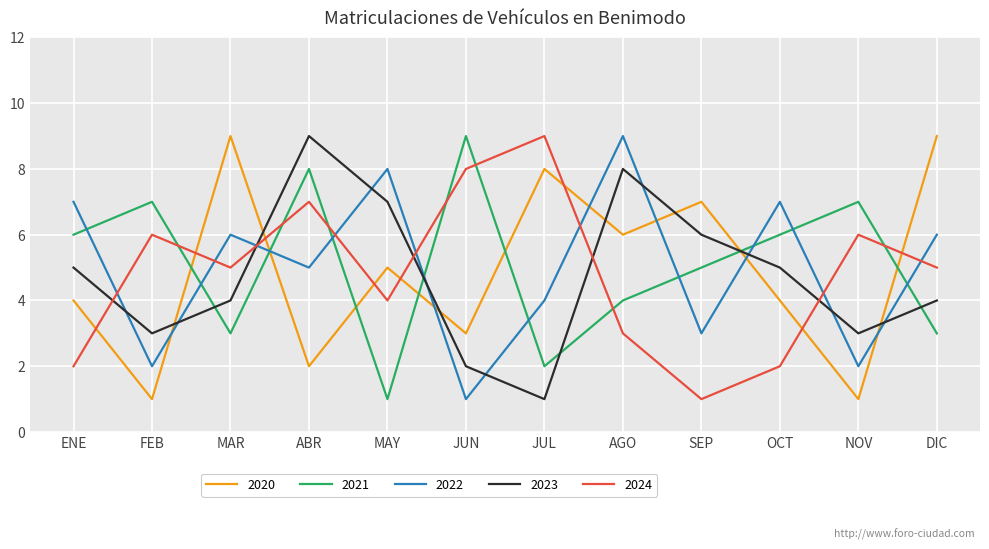

Does the chart have visible grid lines?

Yes